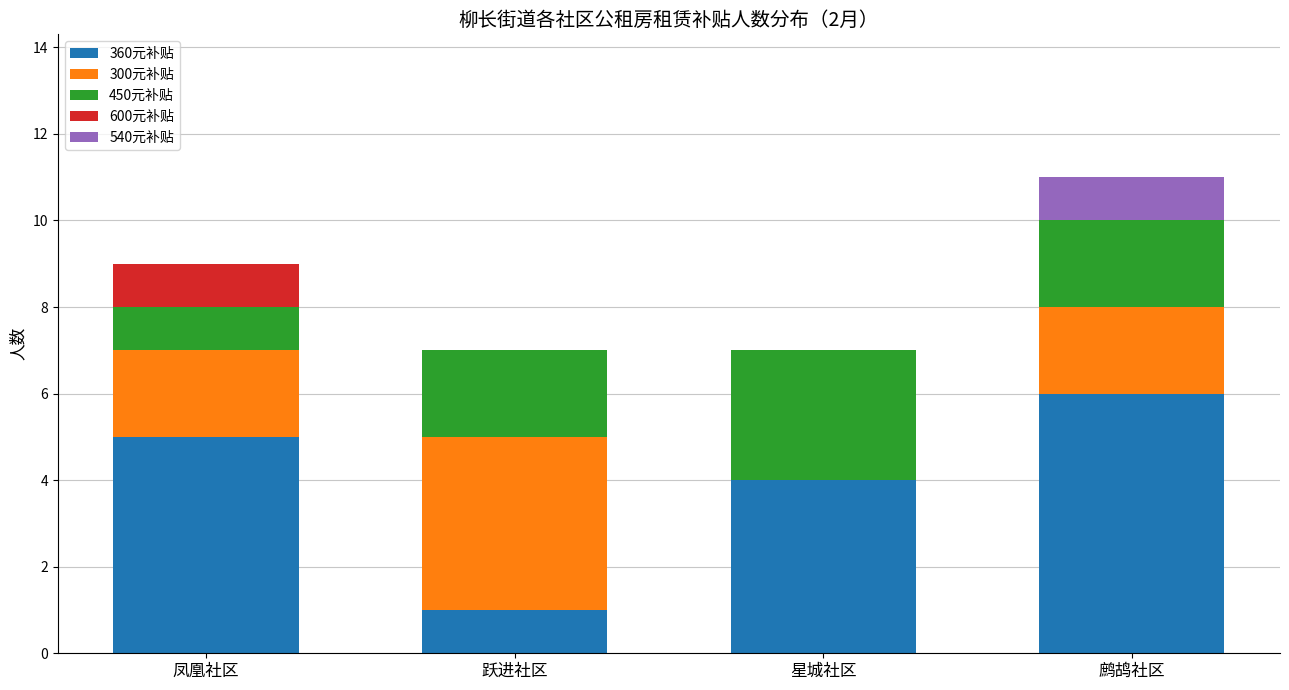

What is the total value across all series at 星城社区?

7